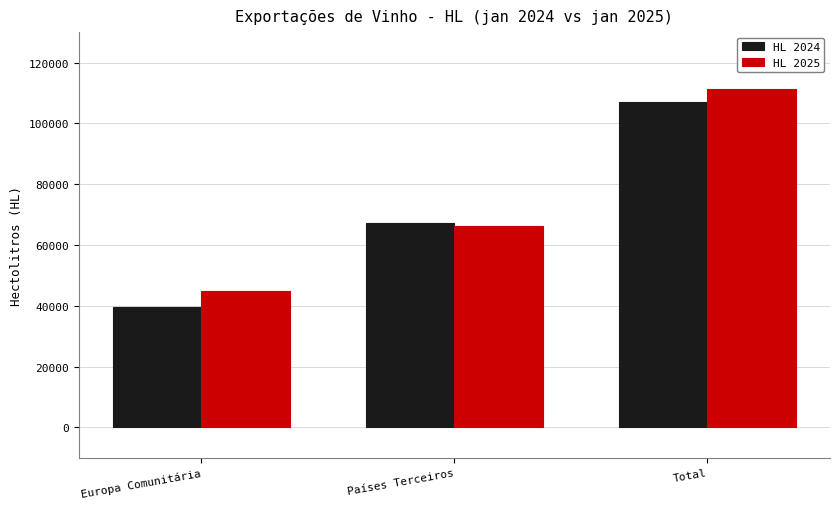

What is the approximate value of HL 2024 at Países Terceiros?

67355.2